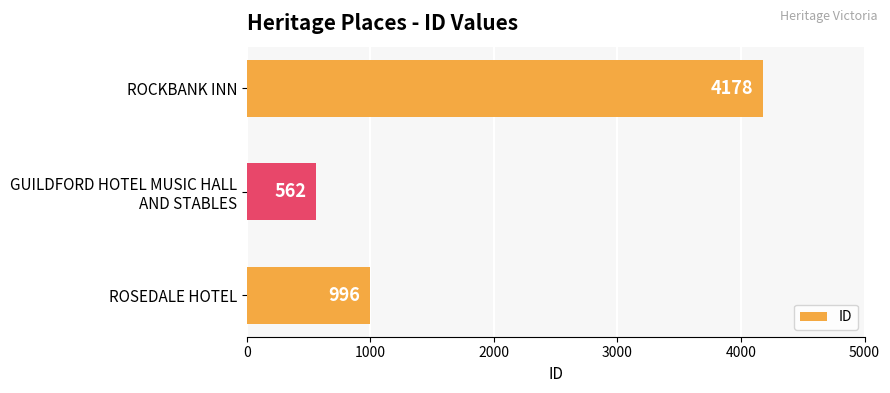

What is the change in value from ROSEDALE HOTEL to ROCKBANK INN?

+3182